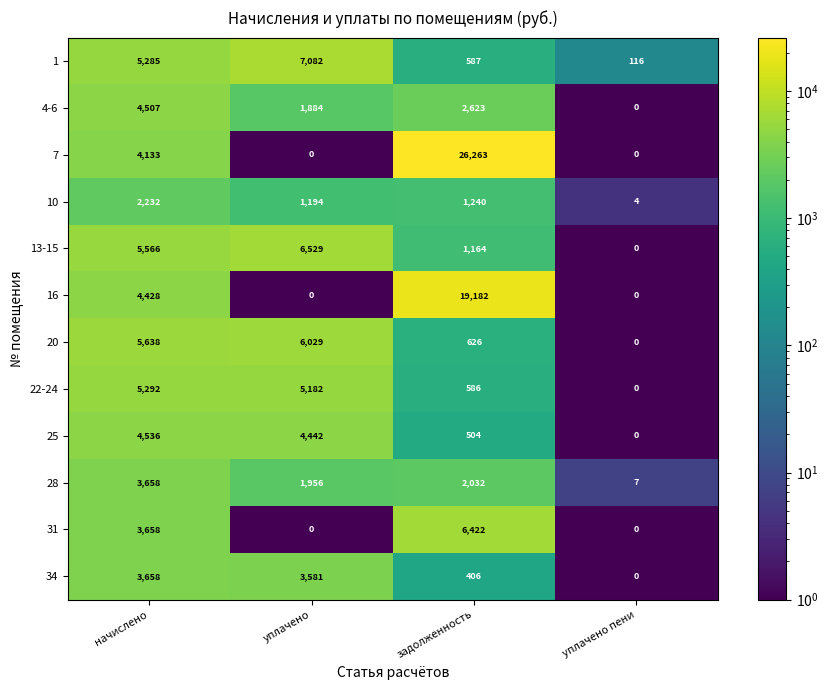

Which series changed the most between уплачено and задолженность?

7